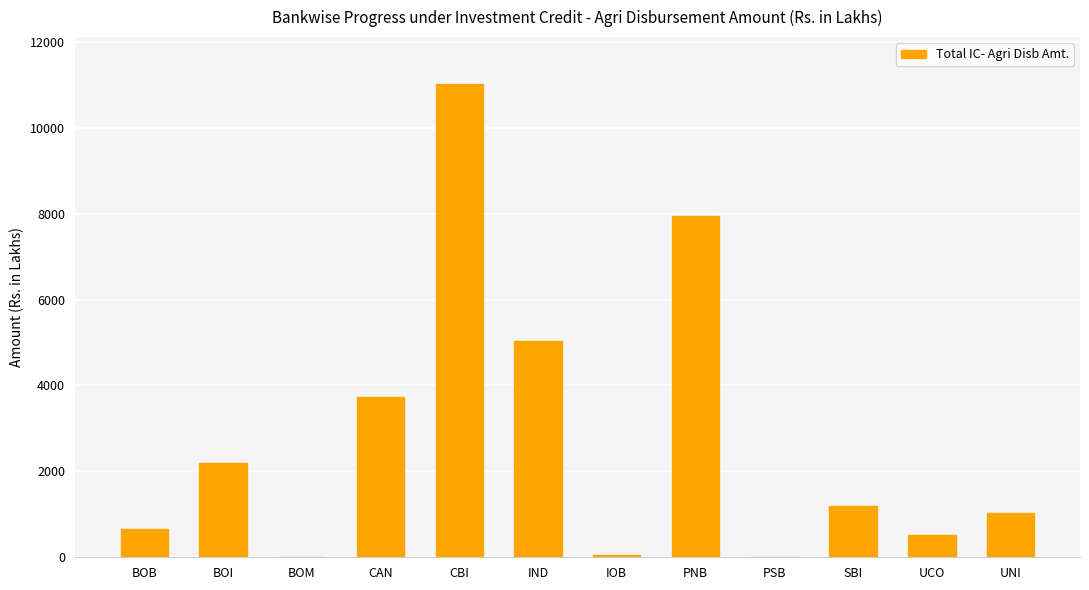

How many data points does each series have?

12